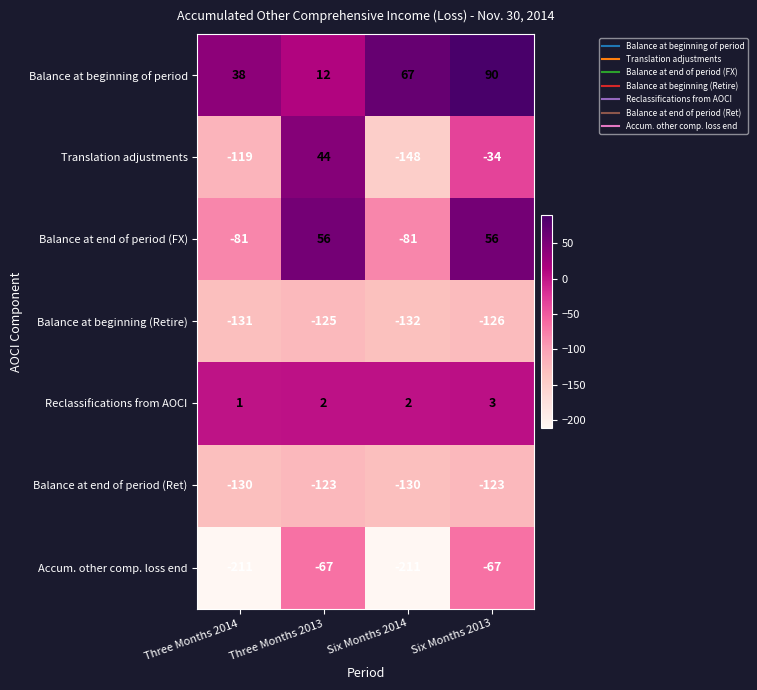

Which series changed the most between Three Months 2014 and Three Months 2013?

Translation adjustments